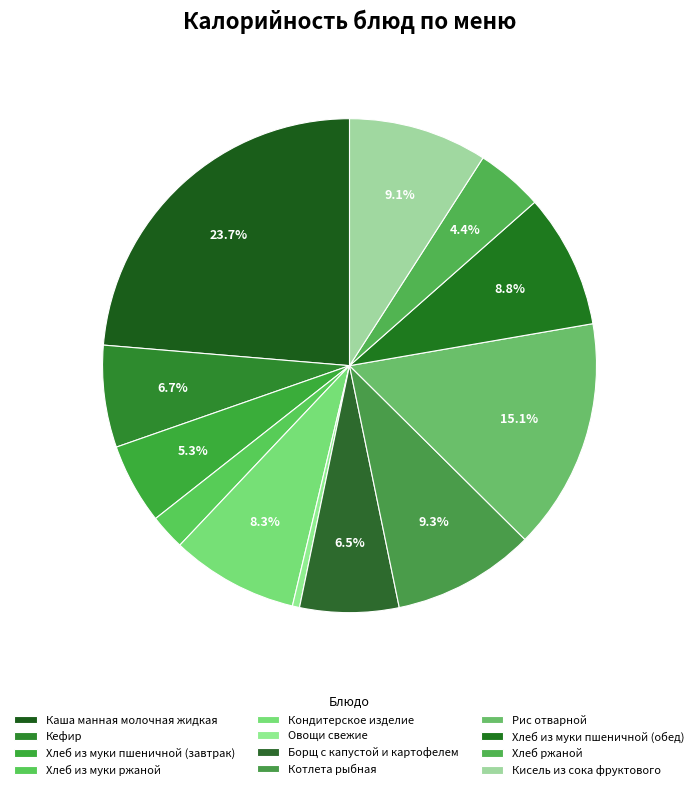

How many segments does this pie chart have?

12